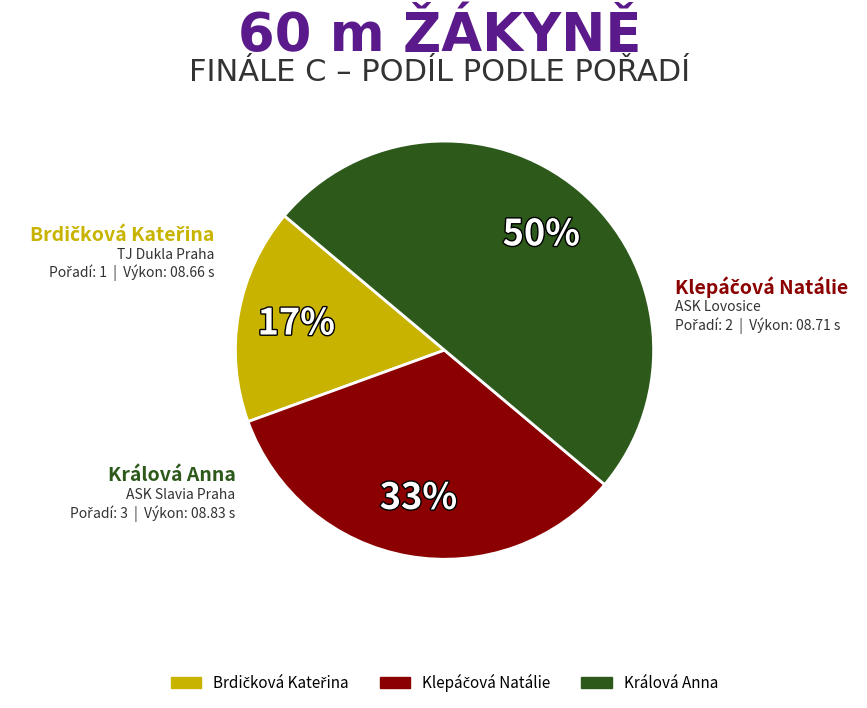

Which slice is the largest?

Králová Anna